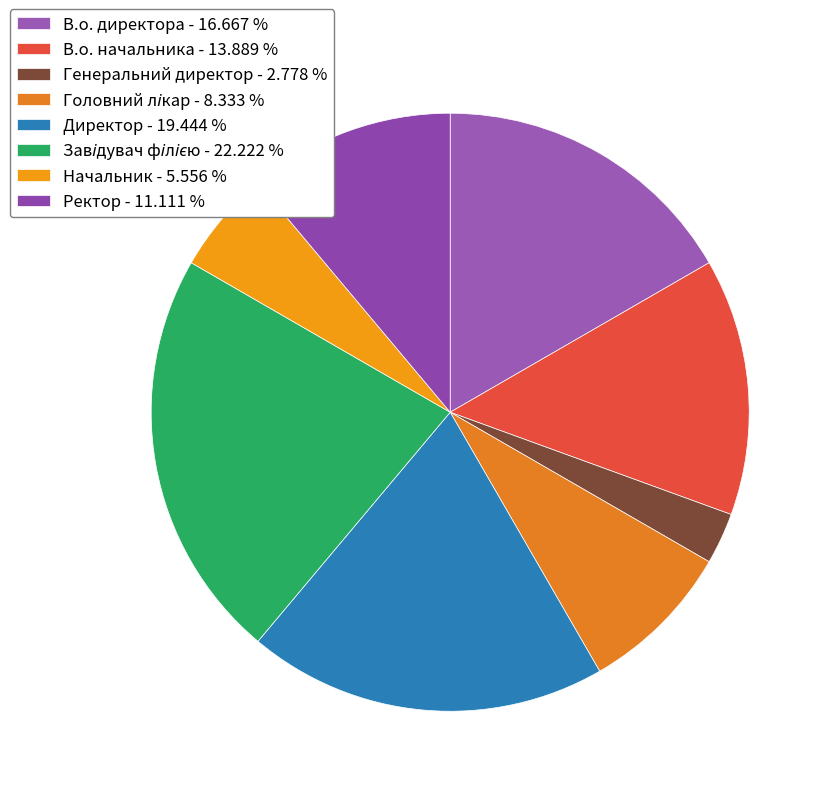

What percentage do В.о. директора and В.о. начальника together represent?

30.6%